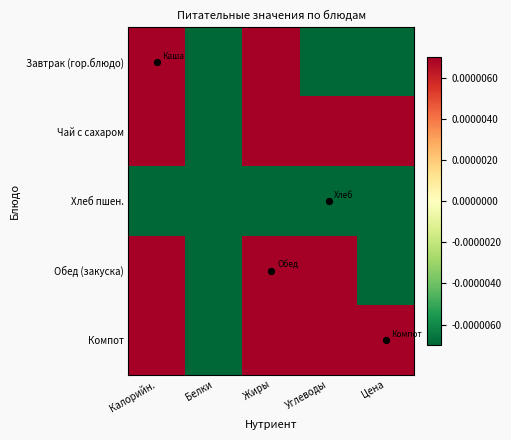

At Цена, list the series in order from smallest to largest.

Завтрак (гор.блюдо), Обед (закуска), Хлеб пшен., Чай с сахаром, Компот